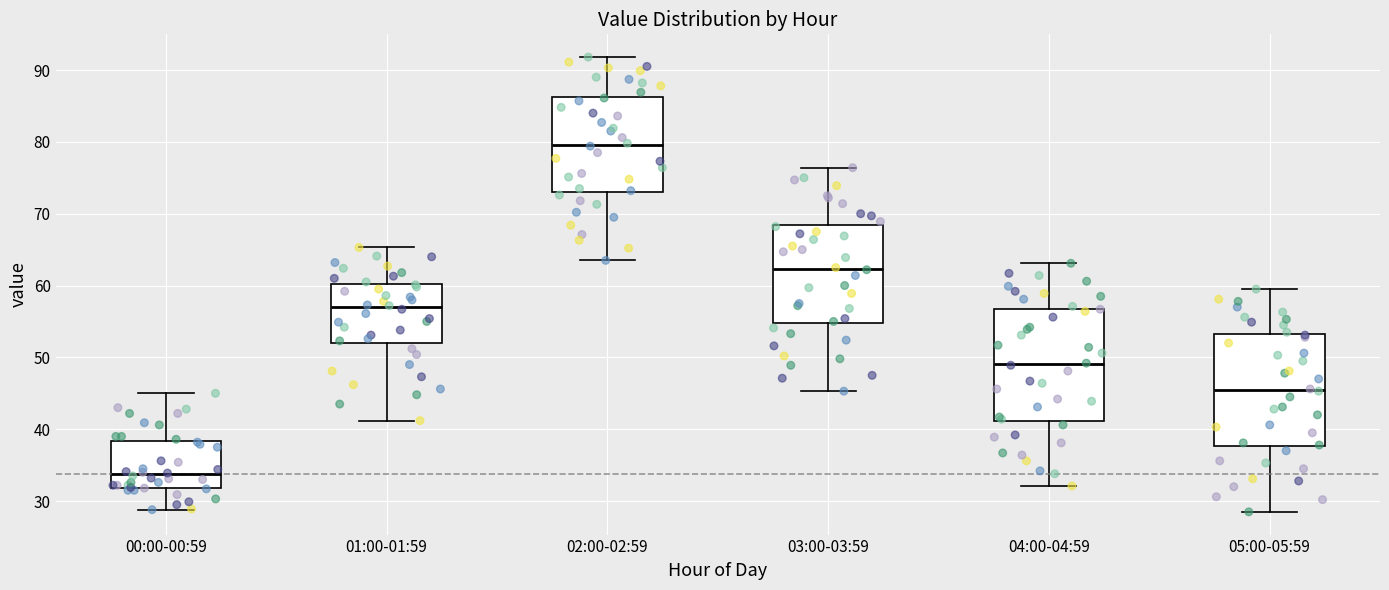

Which box's median line is the lowest?

00:00-00:59